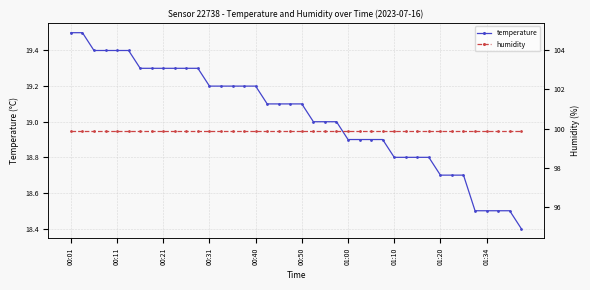

What position from the right is 30?

10